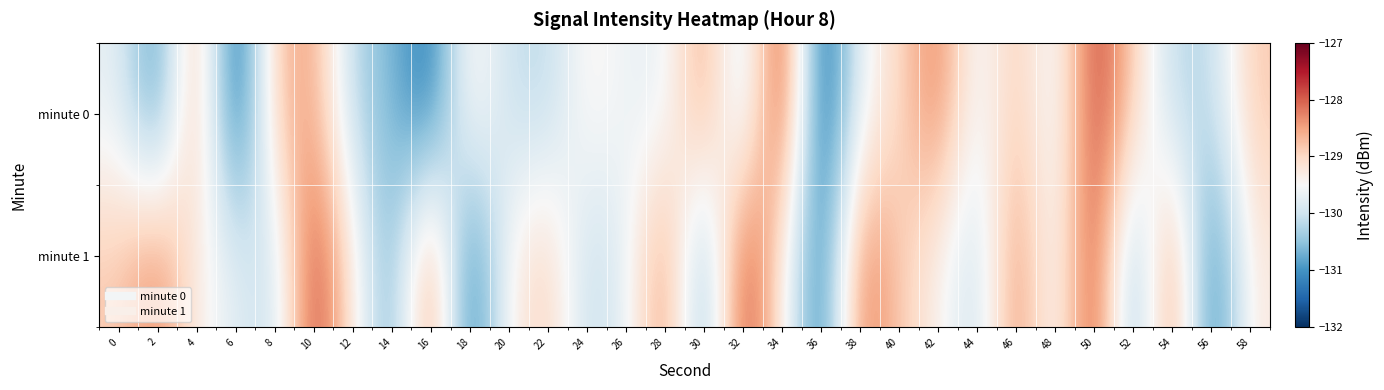

At which category is the sum across all series the highest?

50